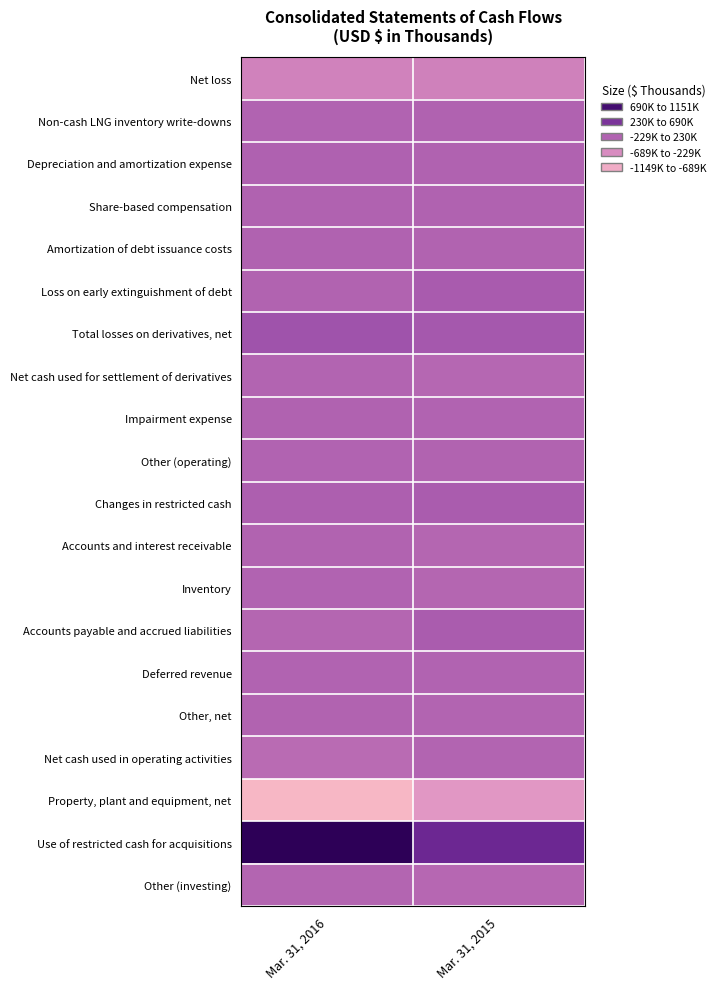

How many distinct data groups are displayed?

20